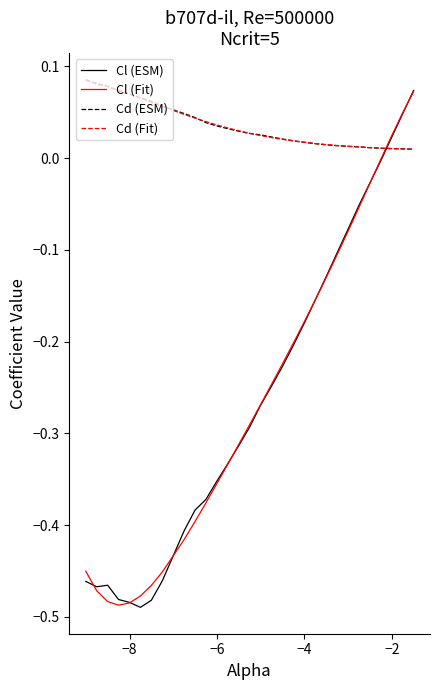

Does the chart display data point markers on the line(s)?

No